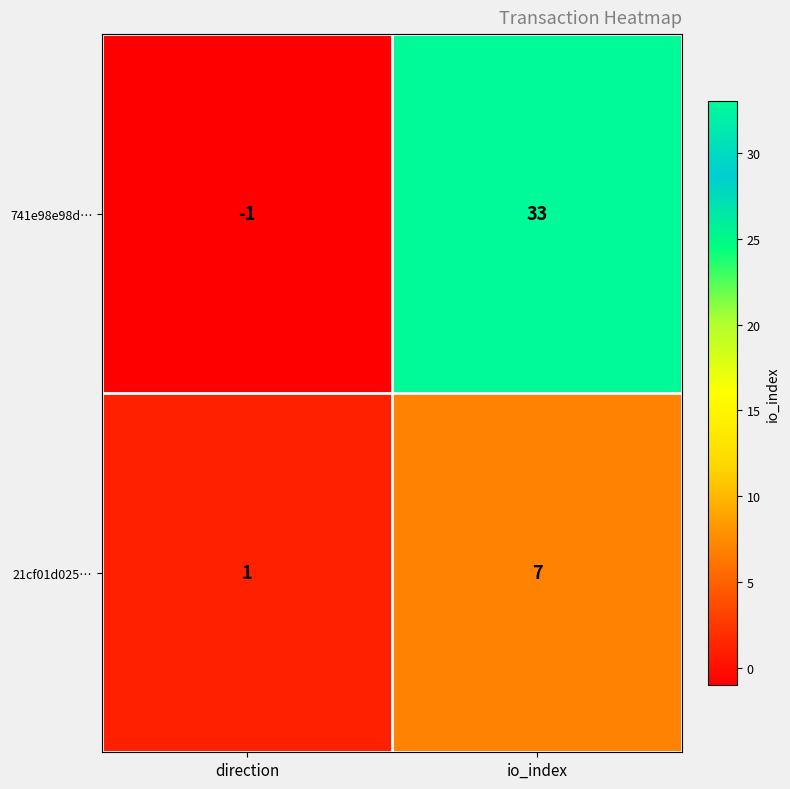

What is the greatest value displayed?

33